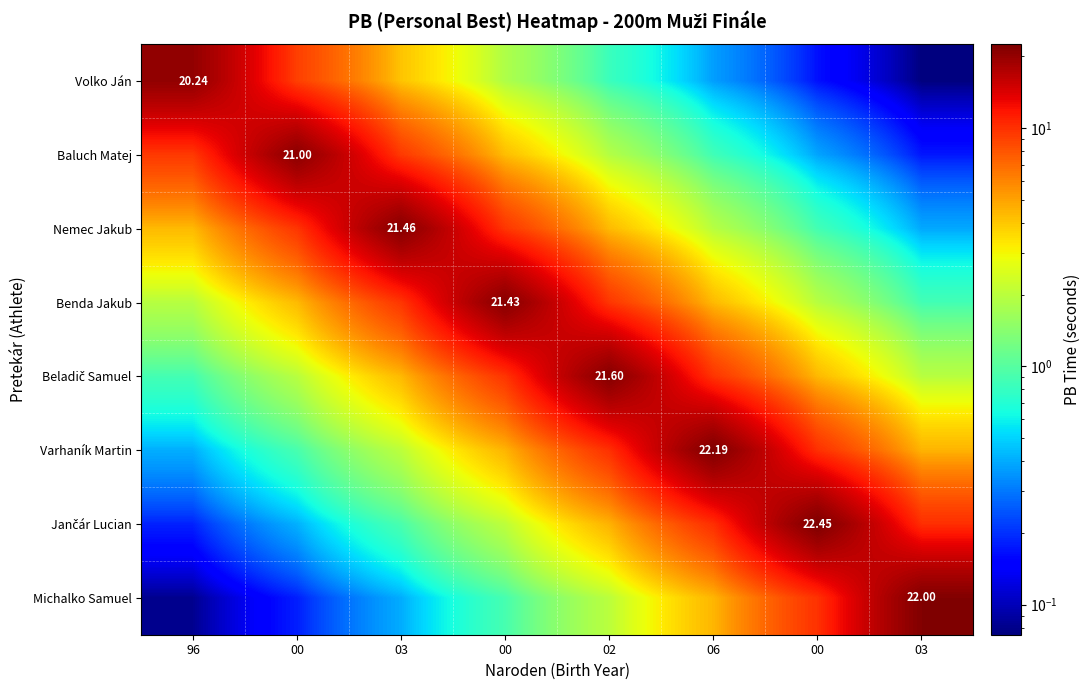

At which label does Baluch Matej reach its minimum?

03